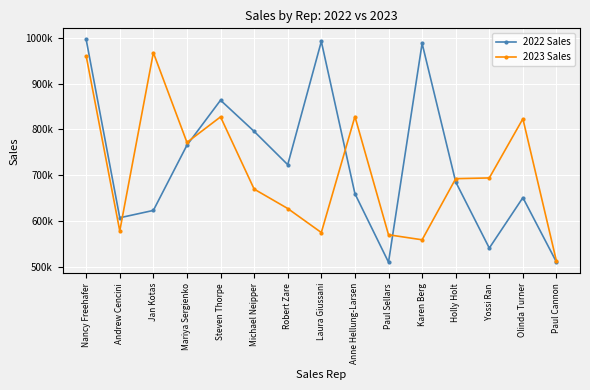

Is this an area chart (filled region under the line)?

No